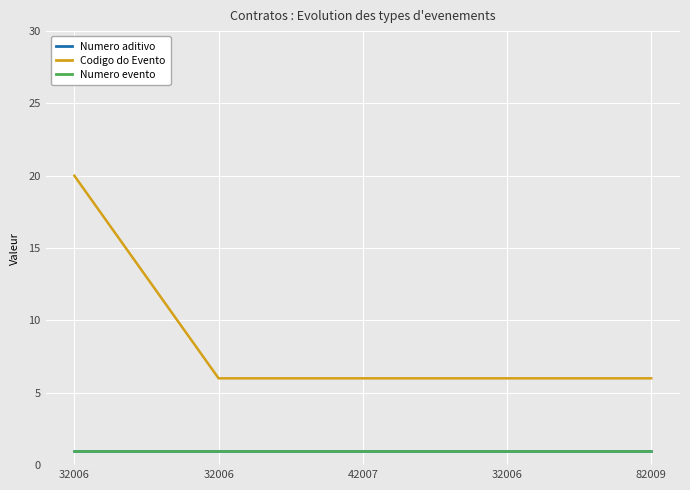

Is the value of Codigo do Evento at 32006 greater than the value of Numero evento at 42007?

Yes